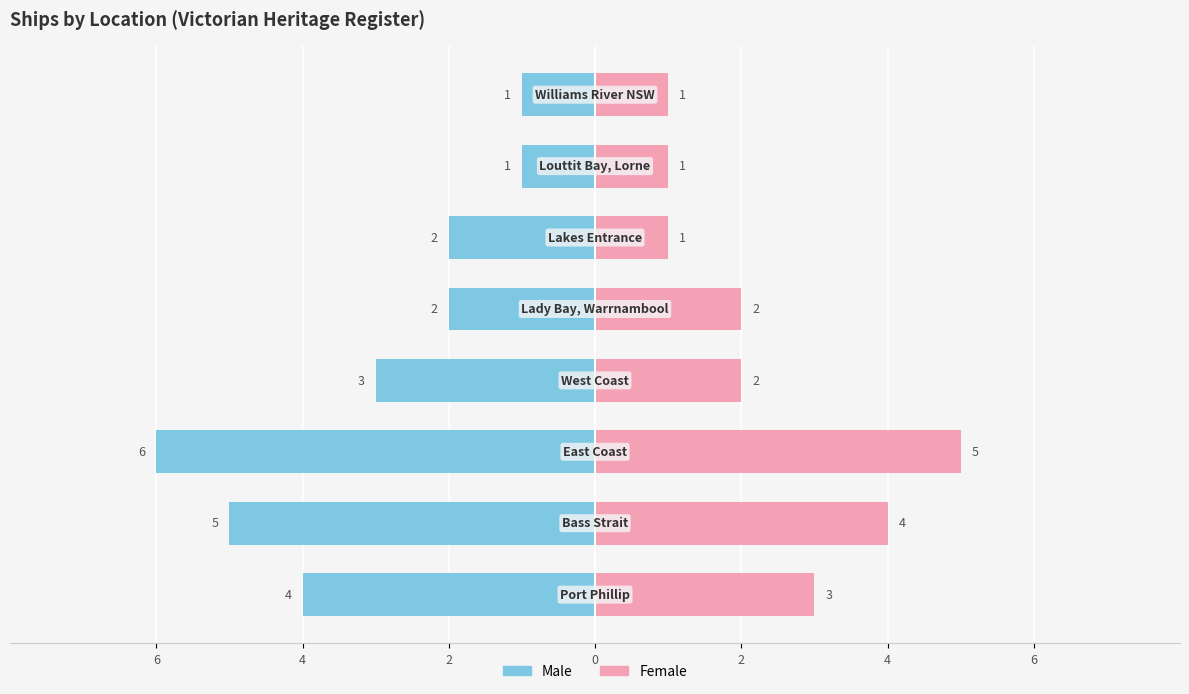

Count the Female values in the range 1 to 4.

7